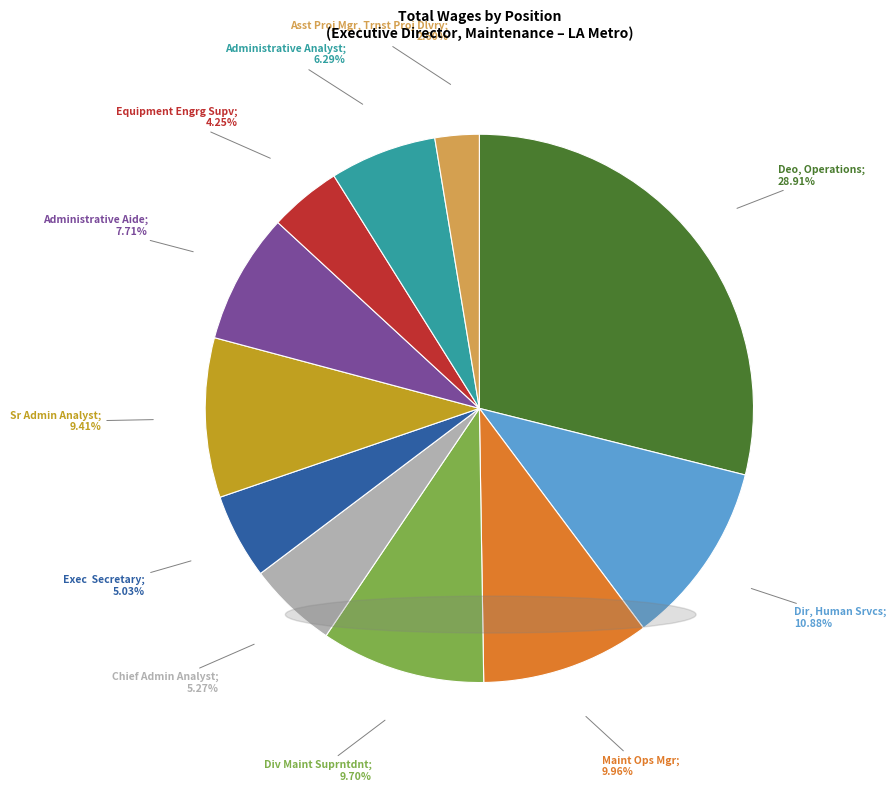

Is there a majority slice in this chart?

No